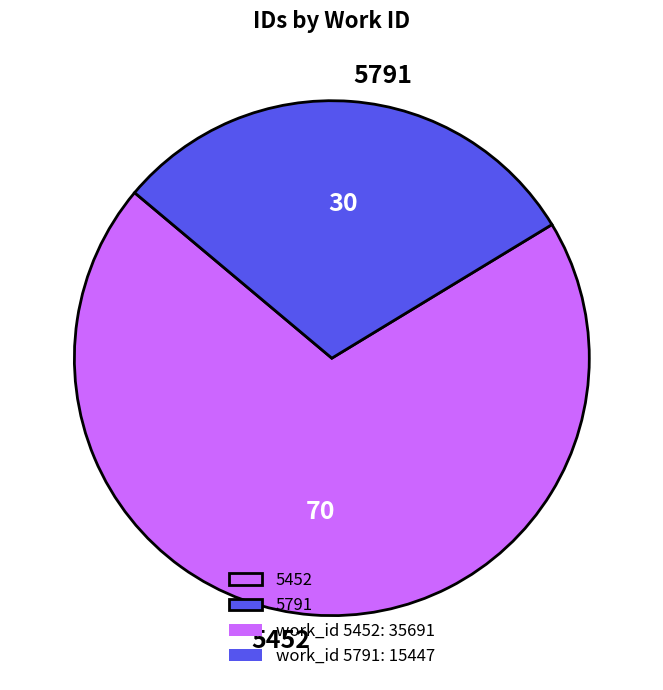

How many segments does this pie chart have?

2